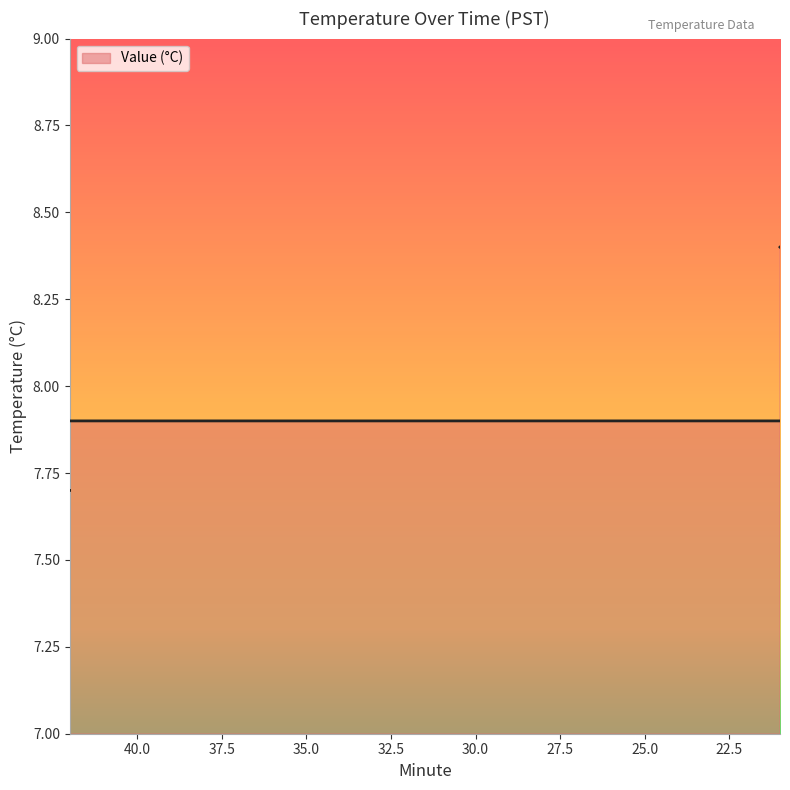

Does the chart have visible grid lines?

No